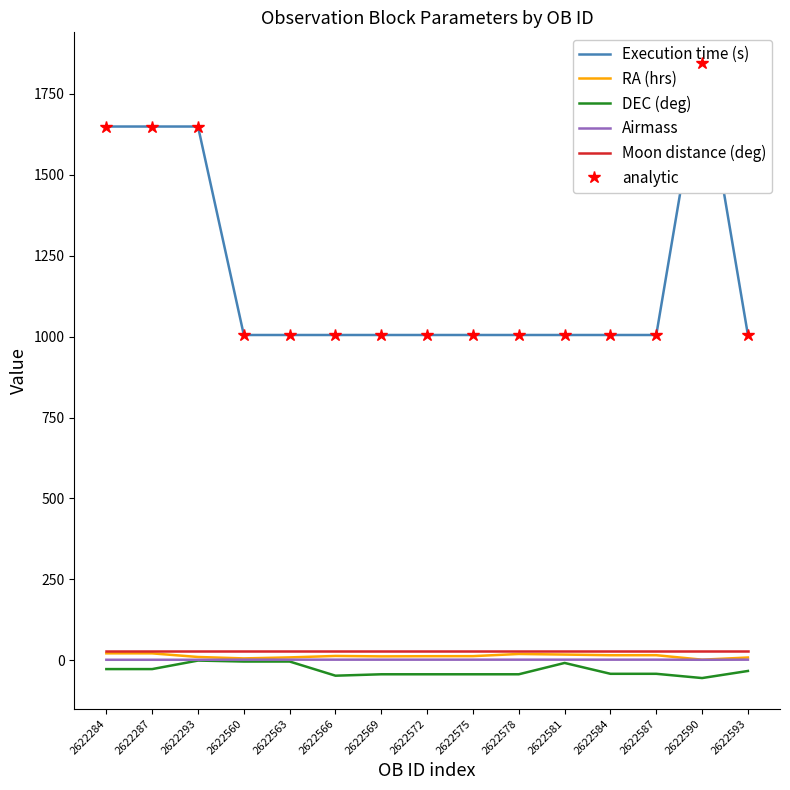

Which series has the largest total across all categories?

Execution time (s)